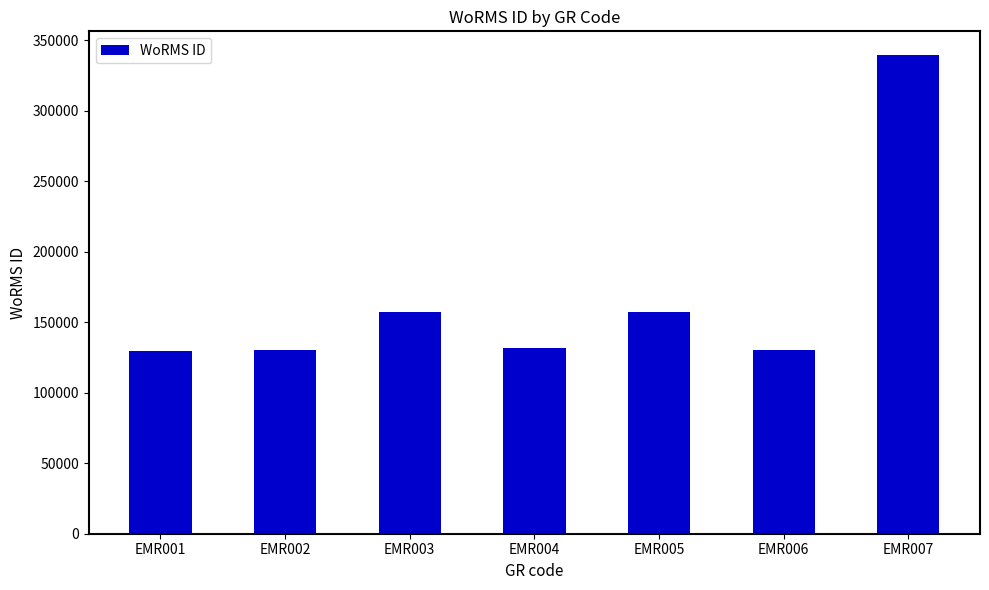

The value at EMR003 is 86519. True or false?

False